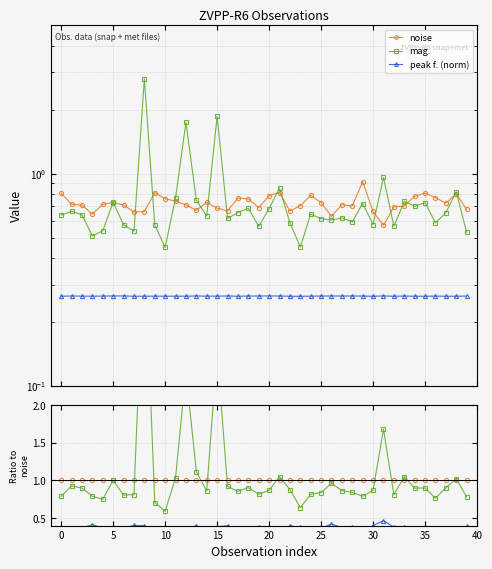

What is the difference between the highest and lowest values at 34?

0.7